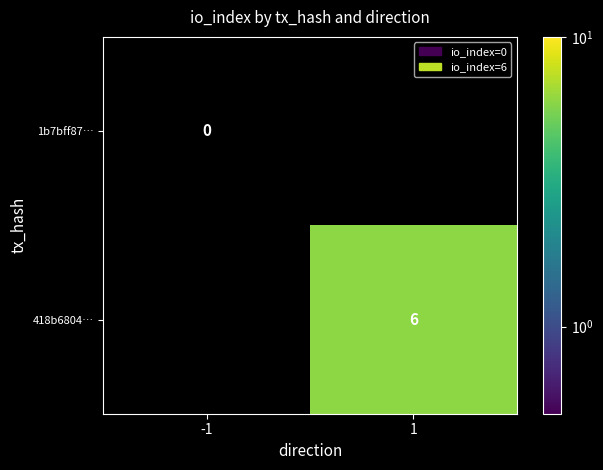

True or false: 418b6804… has a value of 3 at 1.

False